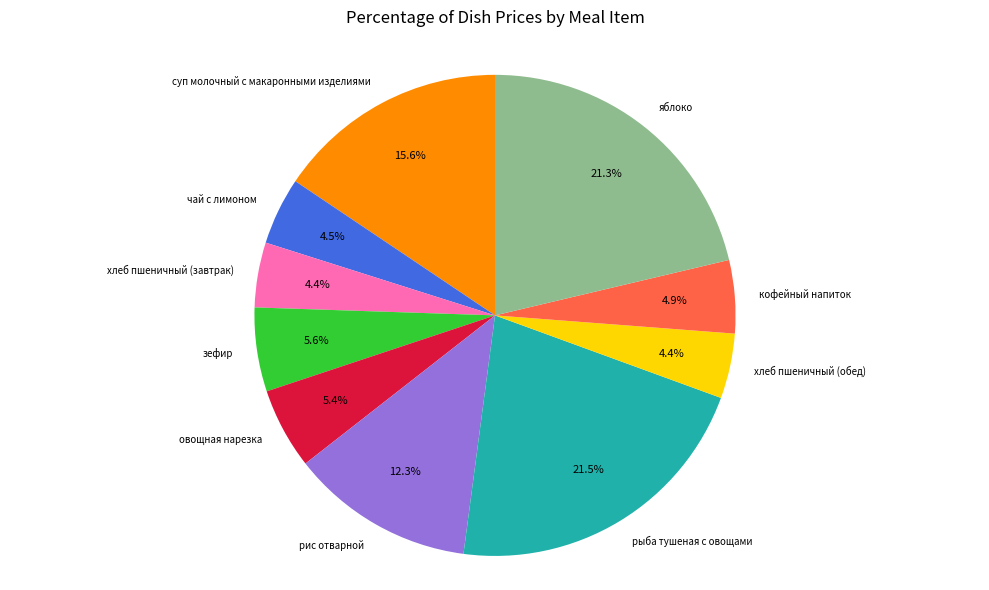

What percentage is NOT represented by овощная нарезка?

94.6%